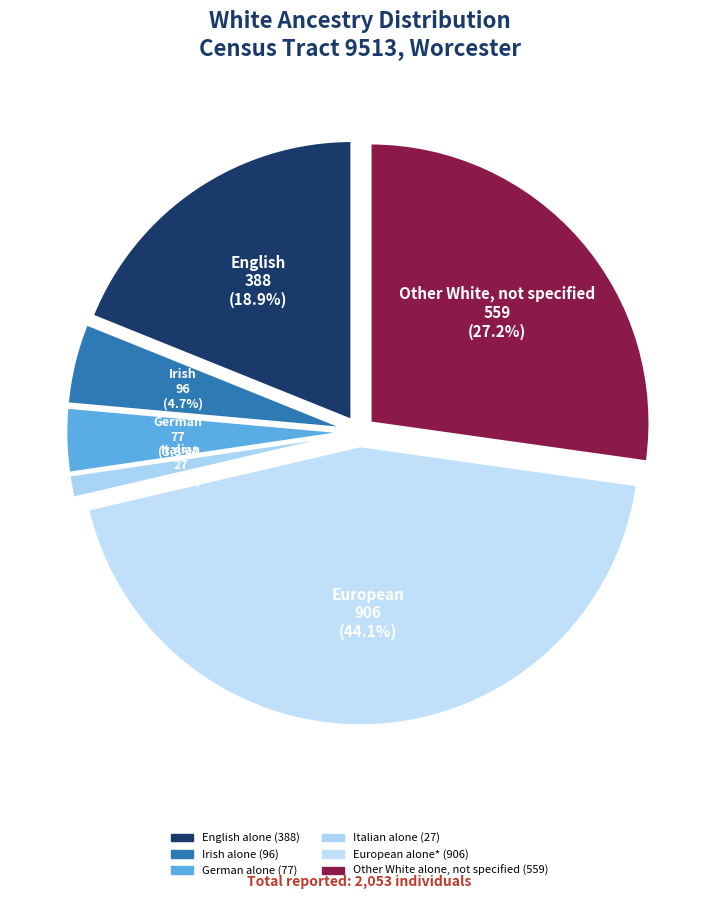

How many segments does this pie chart have?

6